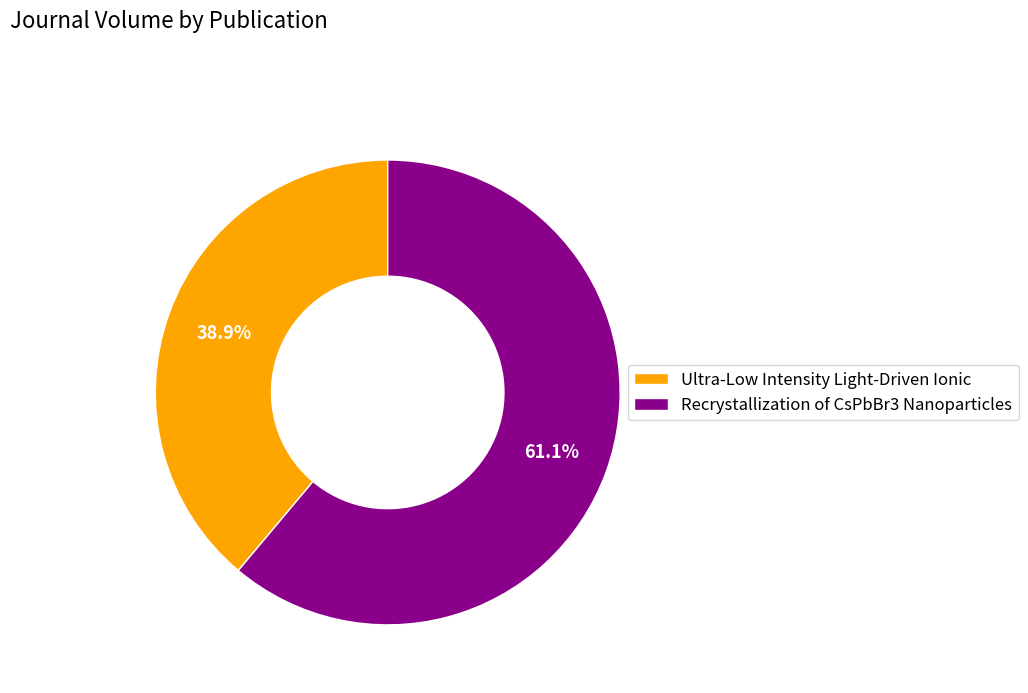

What percentage do Recrystallization of CsPbBr3 Nanoparticles and Ultra-Low Intensity Light-Driven Ionic together represent?

100.0%